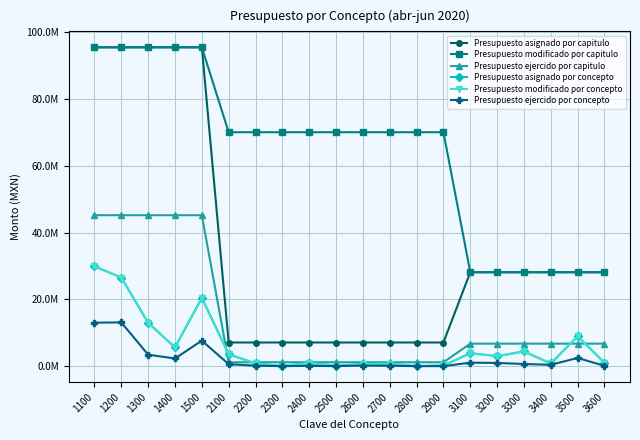

True or false: Presupuesto ejercido por concepto has more than 0 interior local peaks.

True